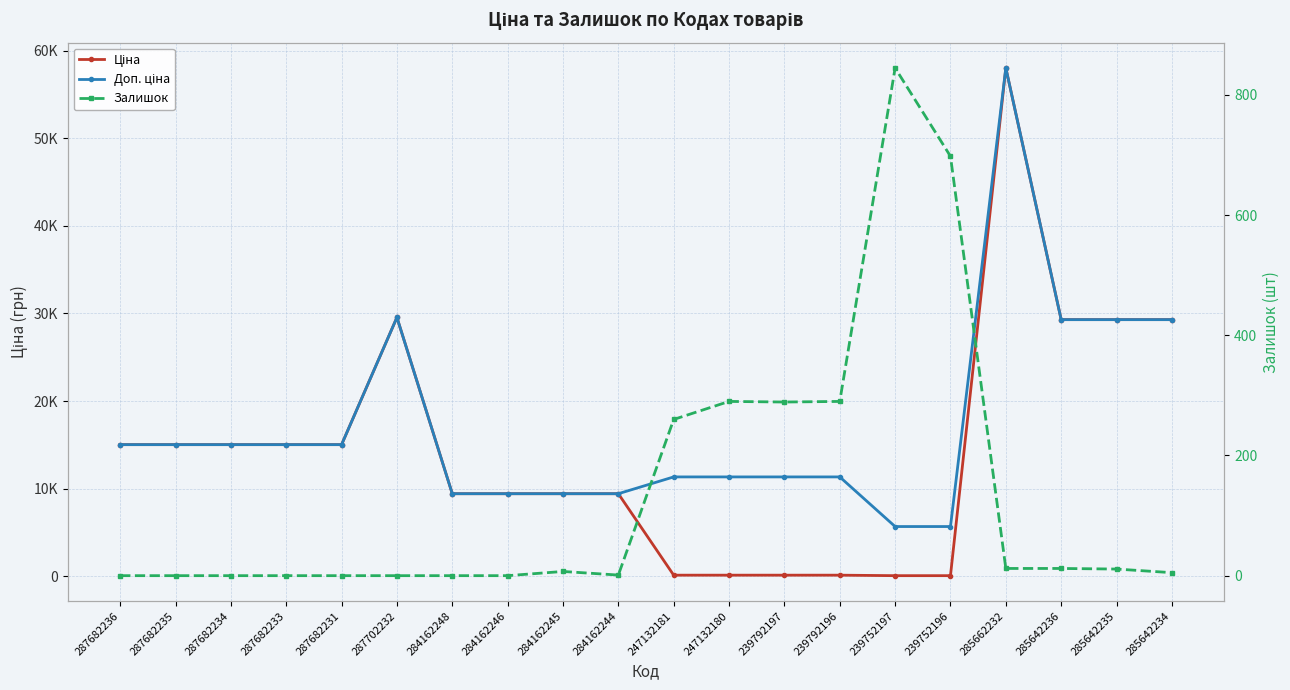

Does the chart have visible grid lines?

Yes